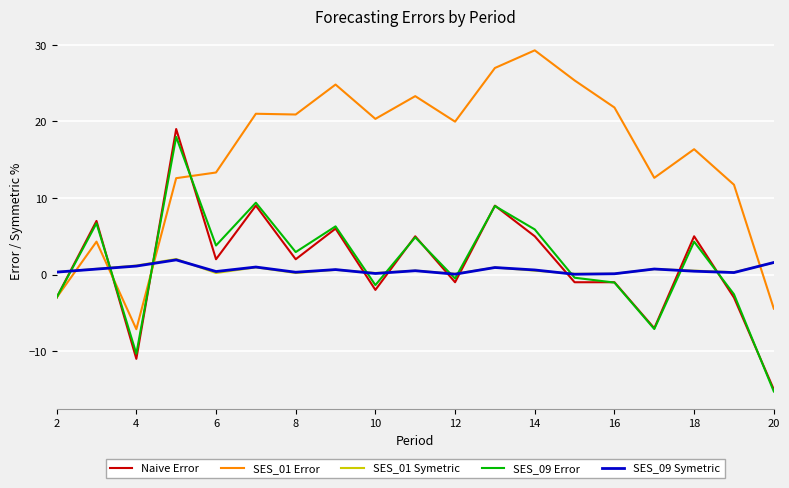

Count the number of data series in this chart.

5